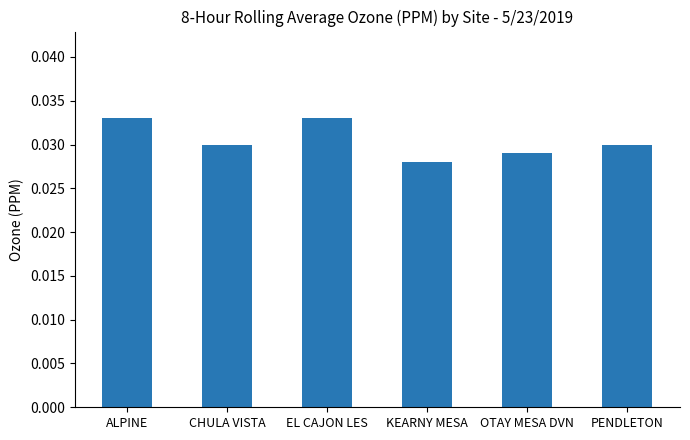

At which label is the value closest to 0?

KEARNY MESA